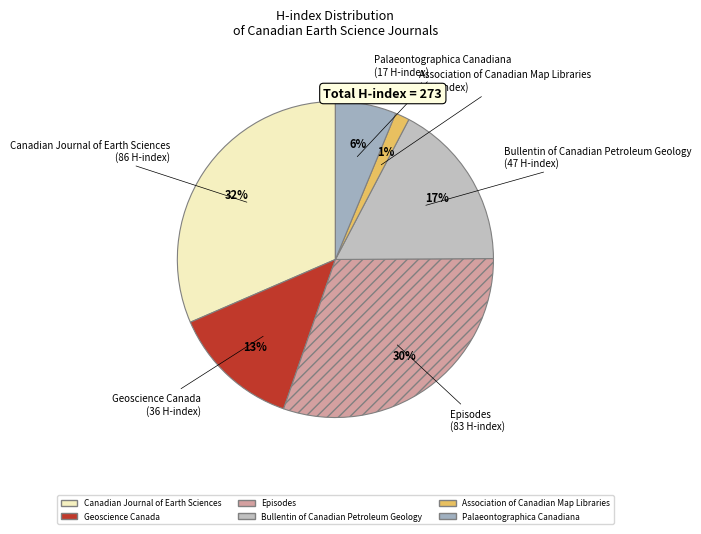

Does Bullentin of Canadian Petroleum Geology represent more than half of the total?

No